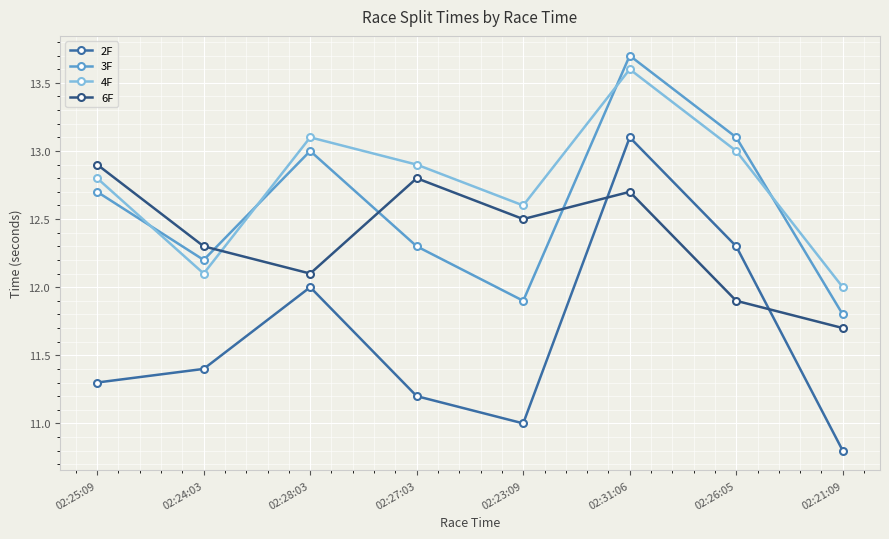

At 02:28:03, list the series in order from smallest to largest.

2F, 6F, 3F, 4F